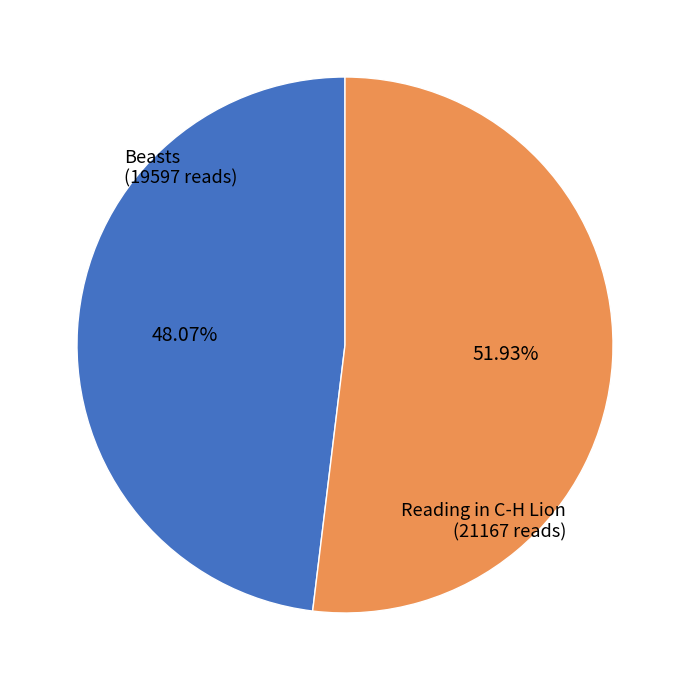

To the nearest percent, what is the combined percentage of Reading in C-H Lion and Beasts?

100%